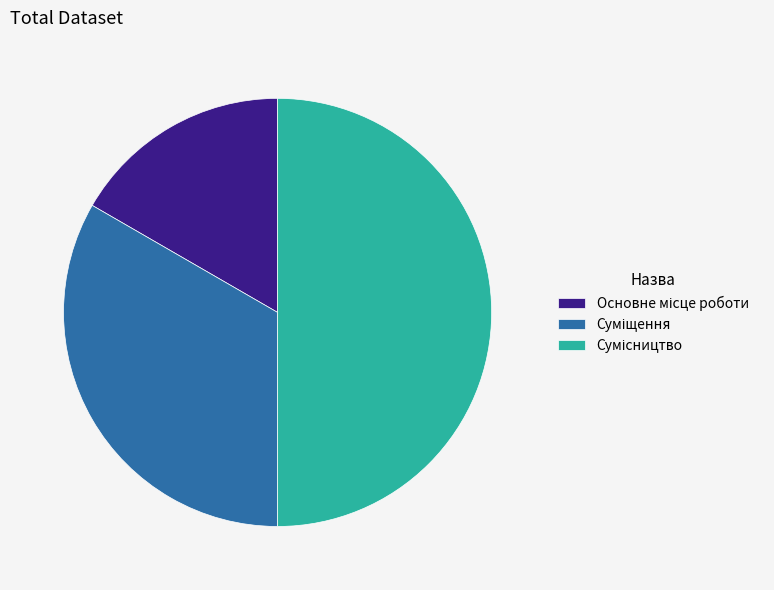

What is the smallest slice in the pie chart?

Основне місце роботи